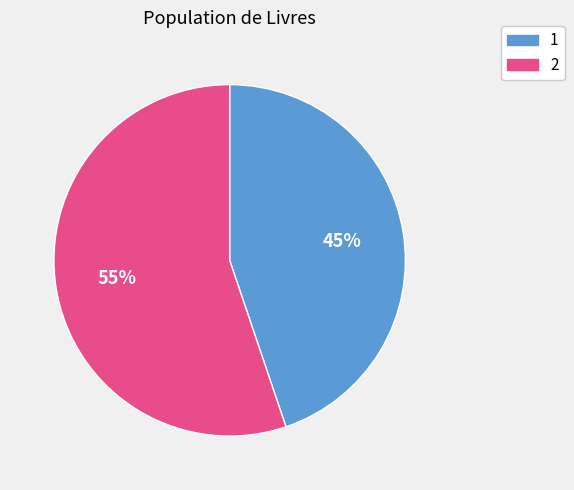

Which slice is the smallest?

1